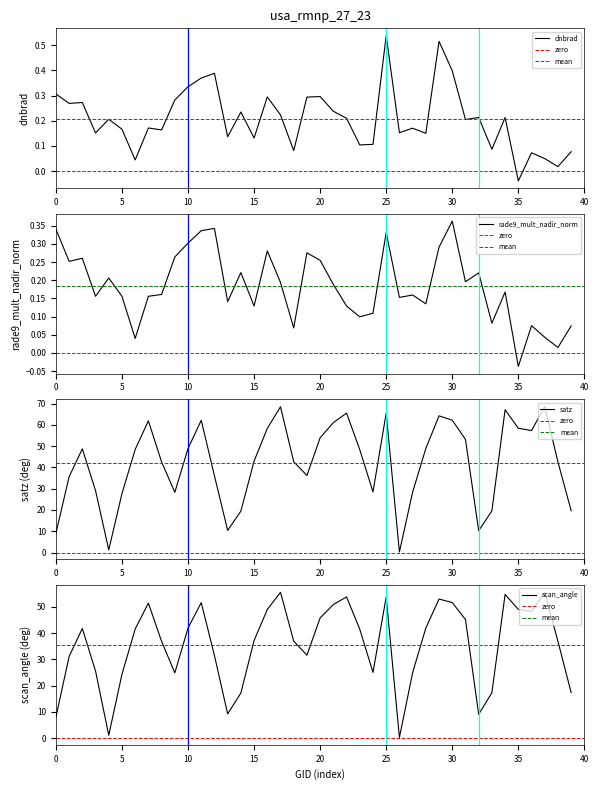

True or false: dnbrad has a value of 0.4 at 30.

True